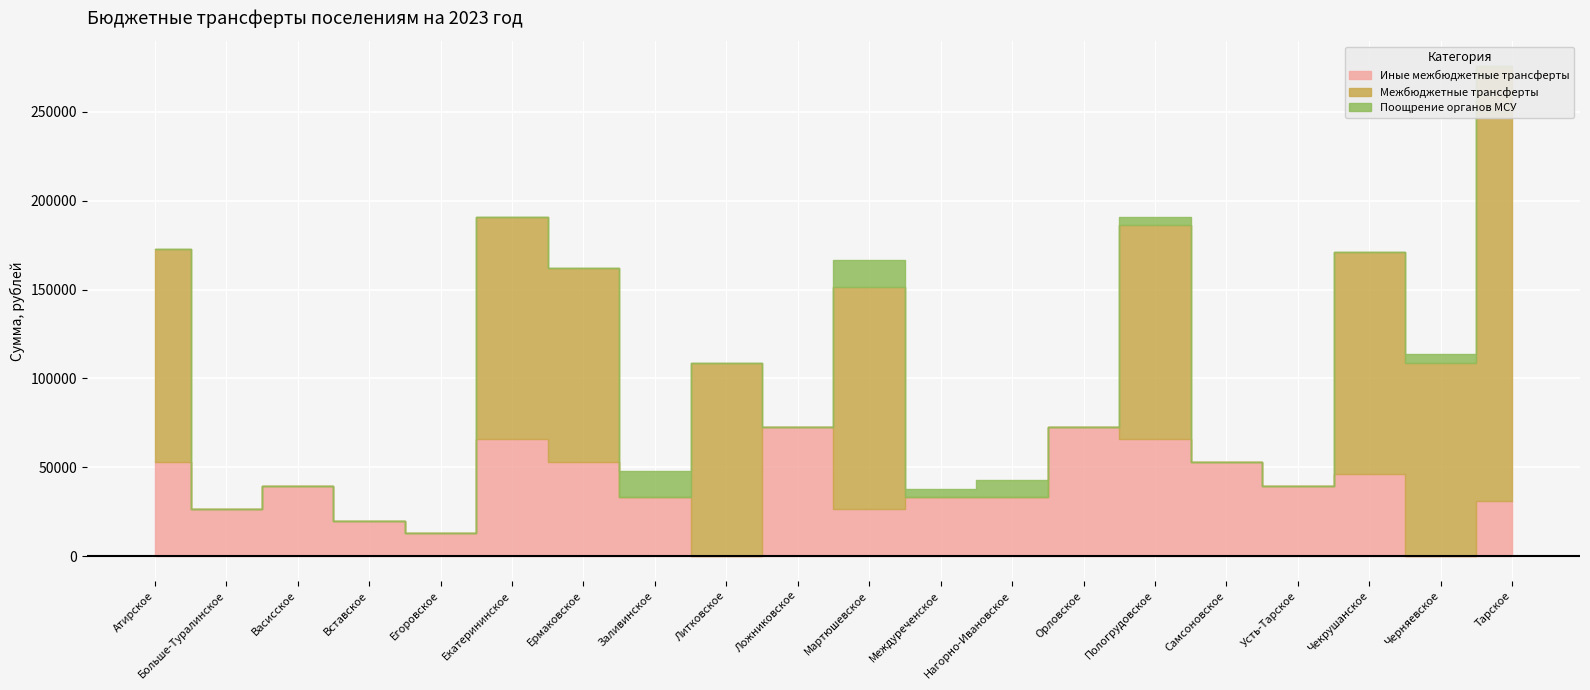

What is the average value of the Иные межбюджетные трансферты series?

38926.4